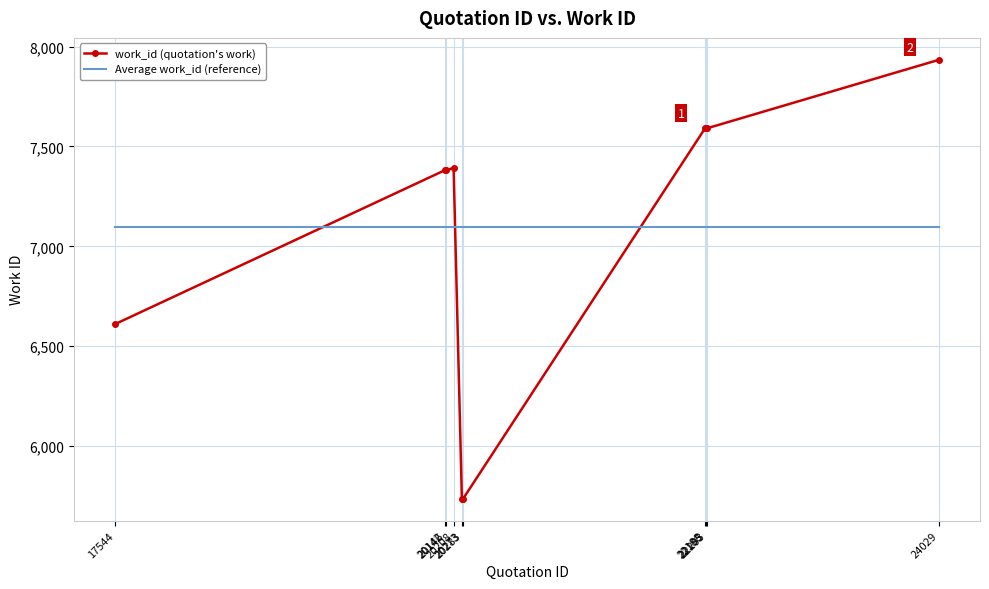

The Average work_id (reference) series shows 7094.6 at 24029. True or false?

True